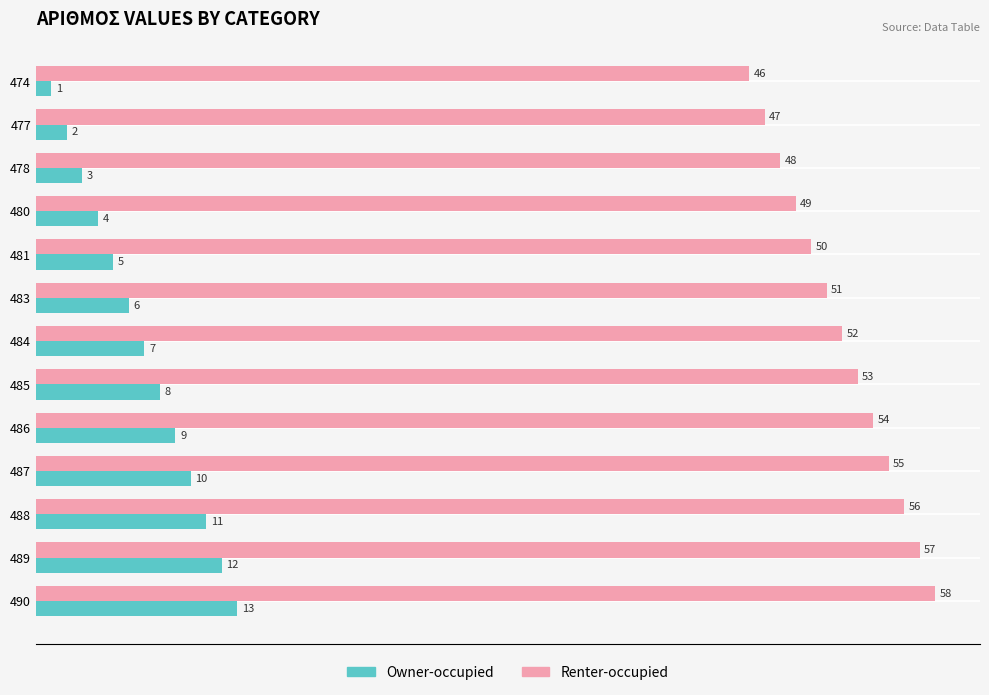

What is the spread (max minus min) of values at 481?

45